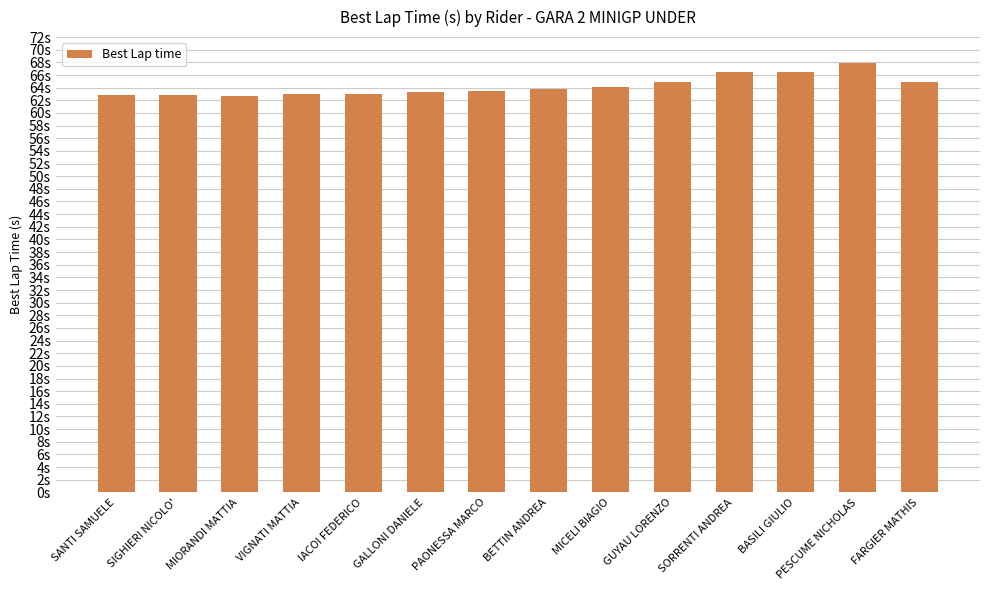

What is the difference between the maximum and second lowest values?

5.2